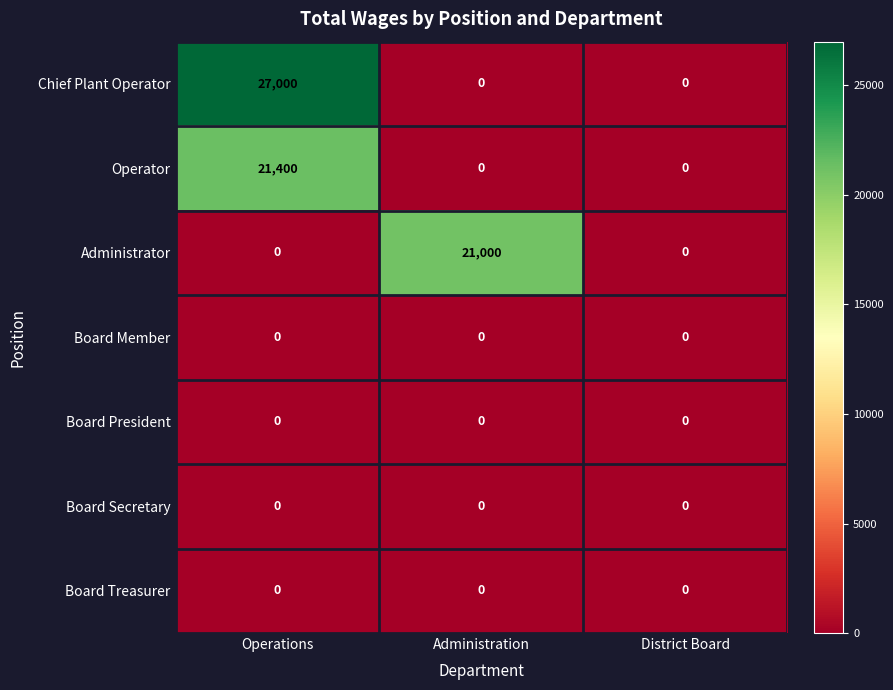

At which category does the chart reach its peak across all series?

Operations